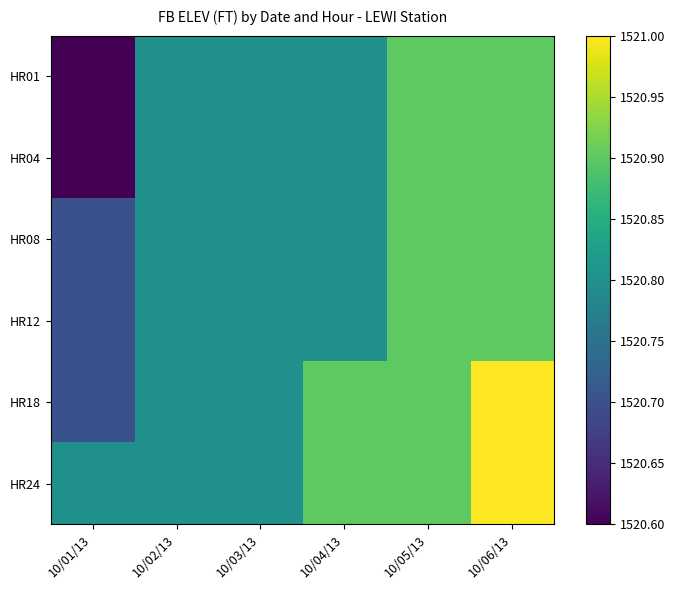

Reading right to left, extract all data points from this chart.

HR01: 10/06/13=1520.9	10/05/13=1520.9	10/04/13=1520.8	10/03/13=1520.8	10/02/13=1520.8	10/01/13=1520.6
HR04: 10/06/13=1520.9	10/05/13=1520.9	10/04/13=1520.8	10/03/13=1520.8	10/02/13=1520.8	10/01/13=1520.6
HR08: 10/06/13=1520.9	10/05/13=1520.9	10/04/13=1520.8	10/03/13=1520.8	10/02/13=1520.8	10/01/13=1520.7
HR12: 10/06/13=1520.9	10/05/13=1520.9	10/04/13=1520.8	10/03/13=1520.8	10/02/13=1520.8	10/01/13=1520.7
HR18: 10/06/13=1521.0	10/05/13=1520.9	10/04/13=1520.9	10/03/13=1520.8	10/02/13=1520.8	10/01/13=1520.7
HR24: 10/06/13=1521.0	10/05/13=1520.9	10/04/13=1520.9	10/03/13=1520.8	10/02/13=1520.8	10/01/13=1520.8